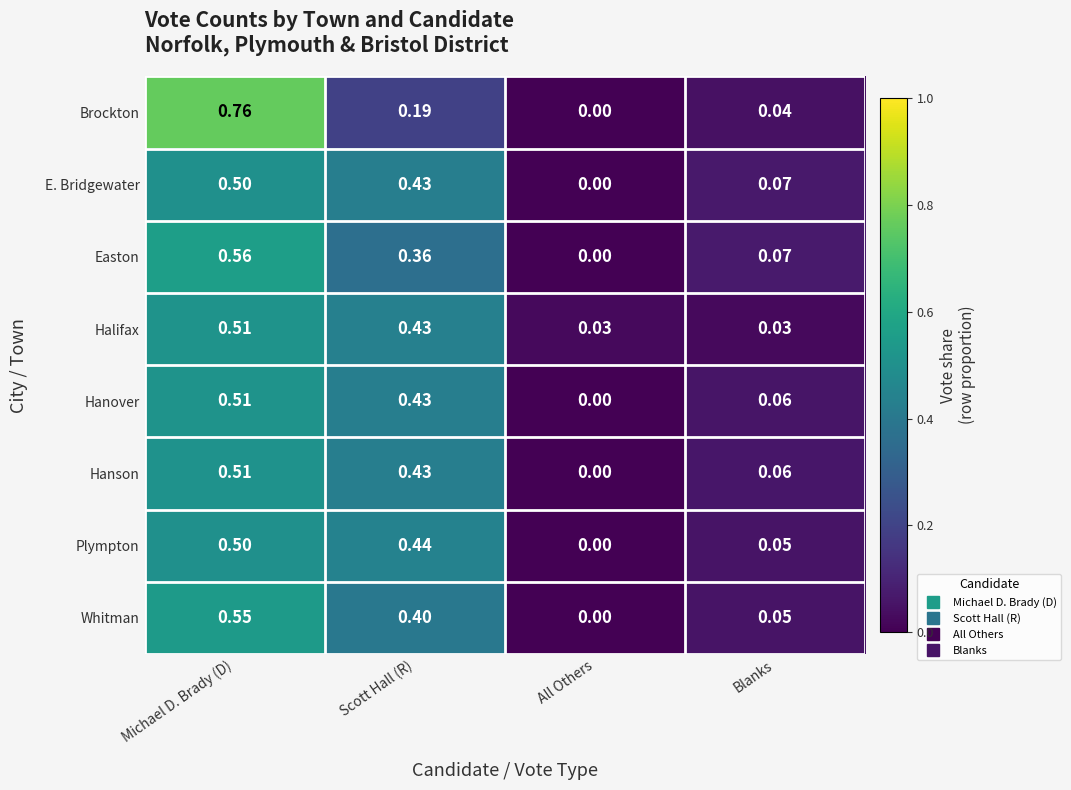

Which series has the largest range (max minus min)?

Brockton